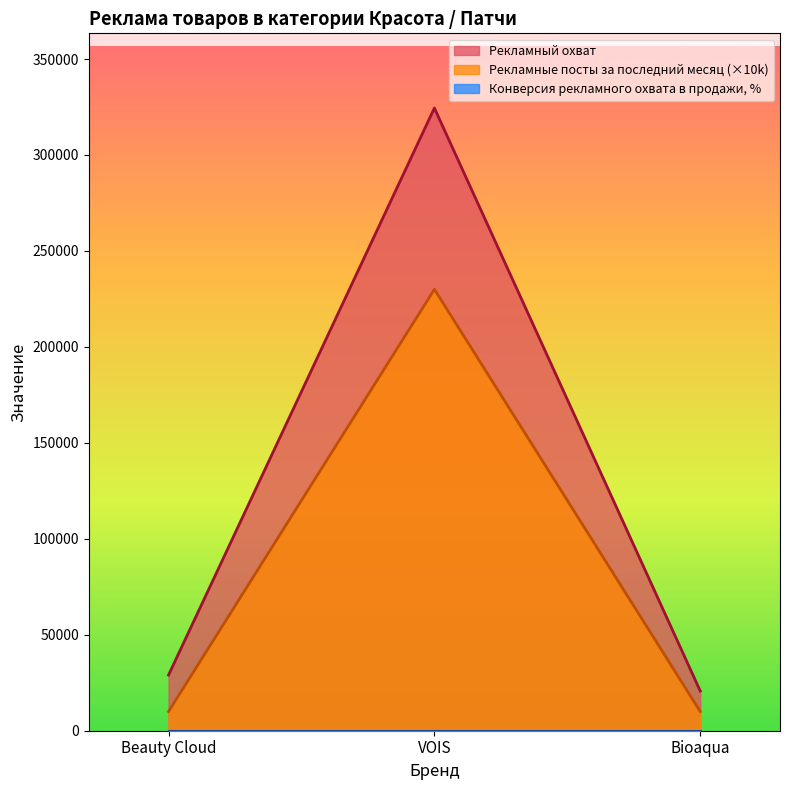

Which label corresponds to the smallest value in the chart?

Beauty Cloud